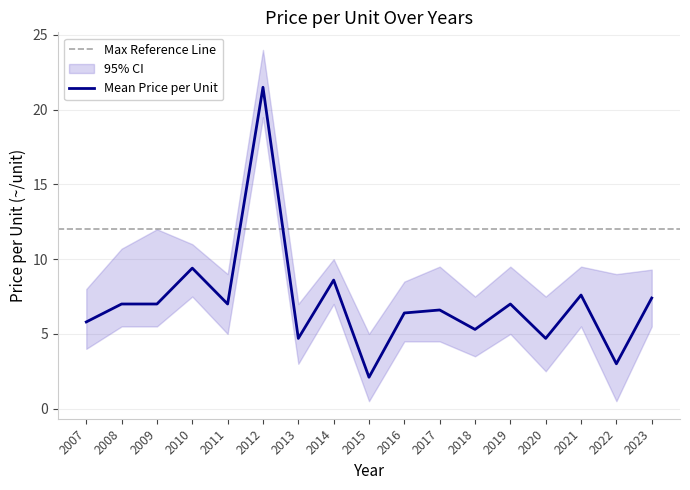

True or false: Upper CI and Lower CI cross at least once.

False